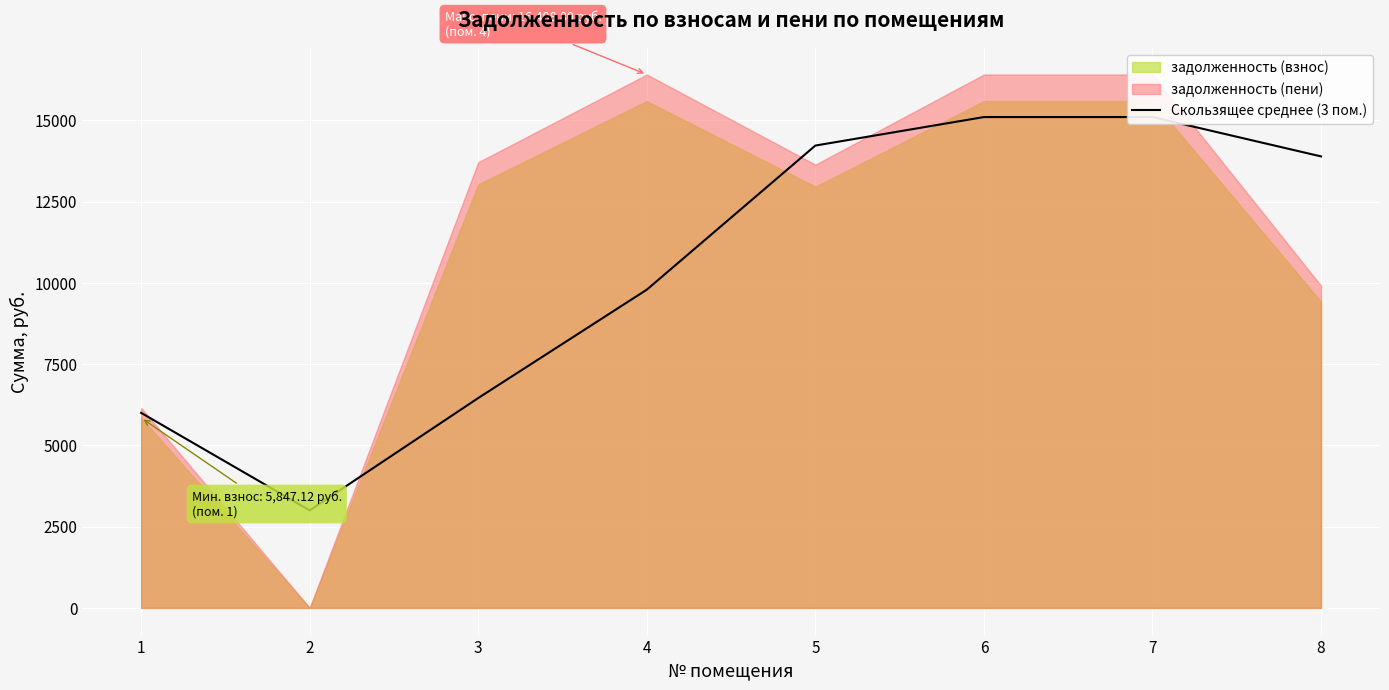

What is the sum of all values?

83558.5